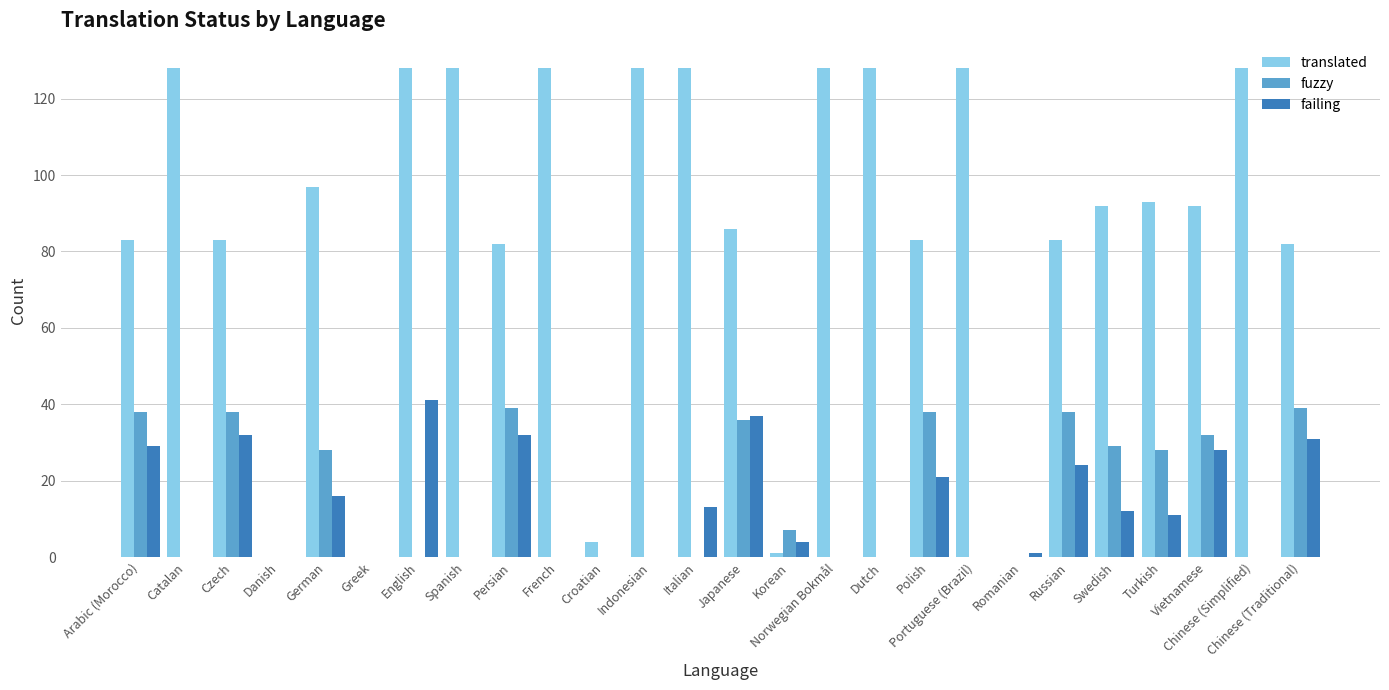

What is the sum of the failing values at Italian and French?

13